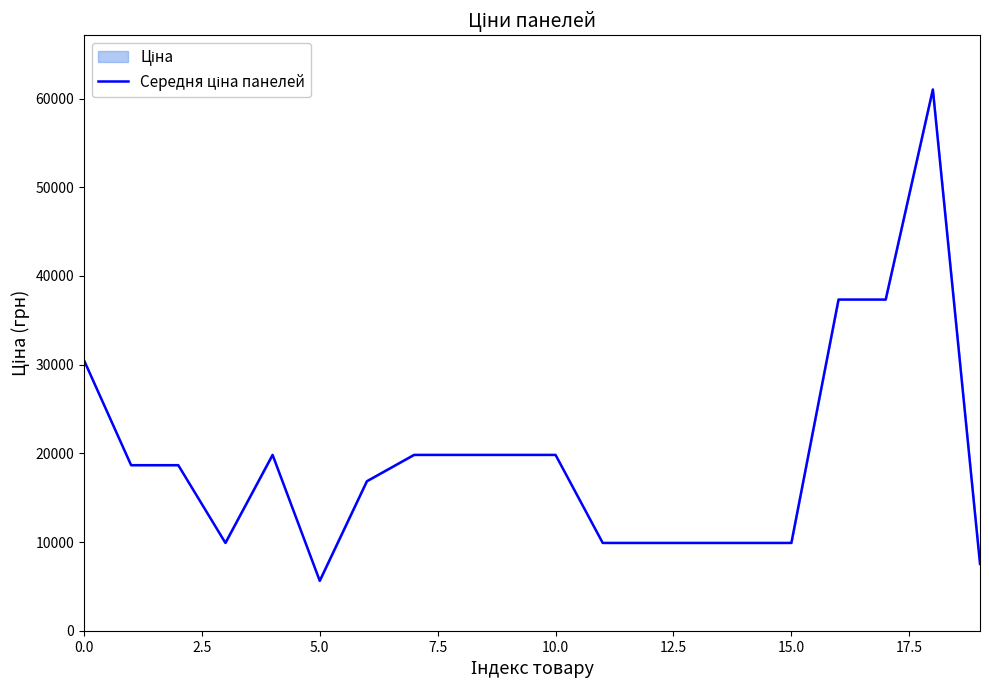

What is the maximum value shown in the chart?

61024.7